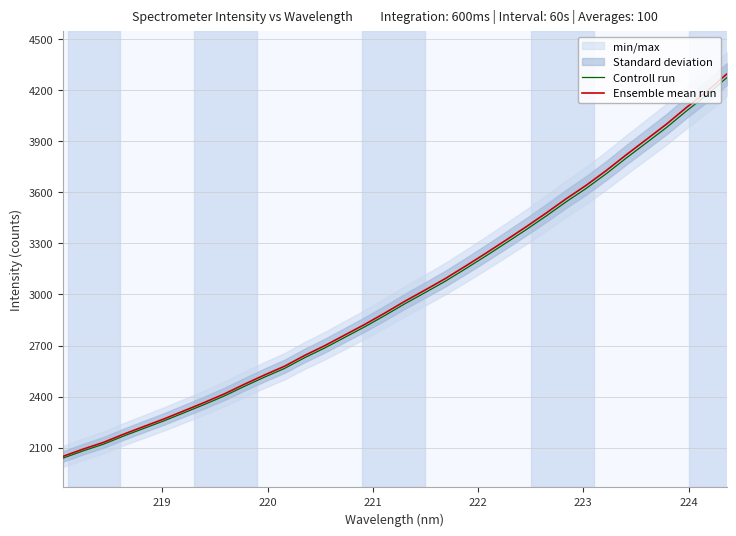

What is the lowest value of the Ensemble mean run series?

2049.9